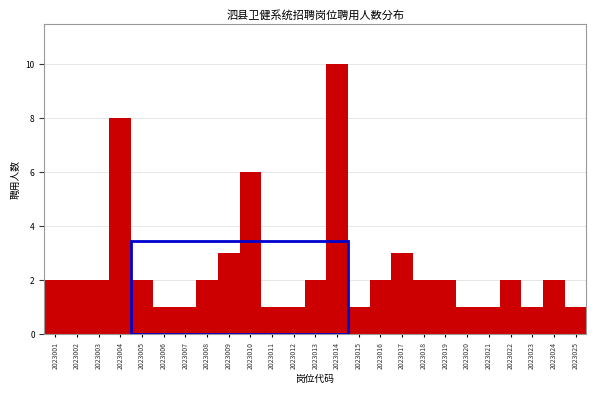

Reading left to right, what are all the values shown in this chart?

2023001=2	2023002=2	2023003=2	2023004=8	2023005=2	2023006=1	2023007=1	2023008=2	2023009=3	2023010=6	2023011=1	2023012=1	2023013=2	2023014=10	2023015=1	2023016=2	2023017=3	2023018=2	2023019=2	2023020=1	2023021=1	2023022=2	2023023=1	2023024=2	2023025=1